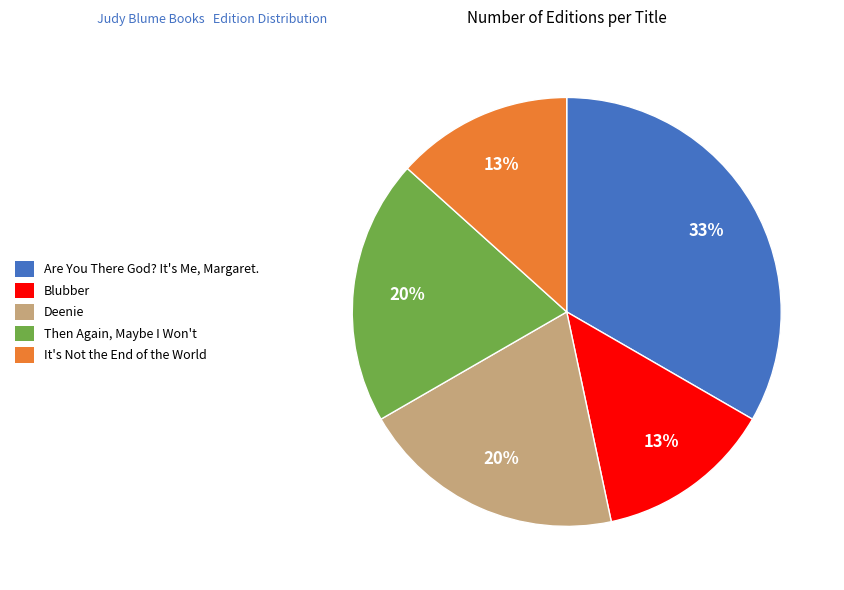

Combined, do Deenie and Are You There God? It's Me, Margaret. account for over 50%?

Yes